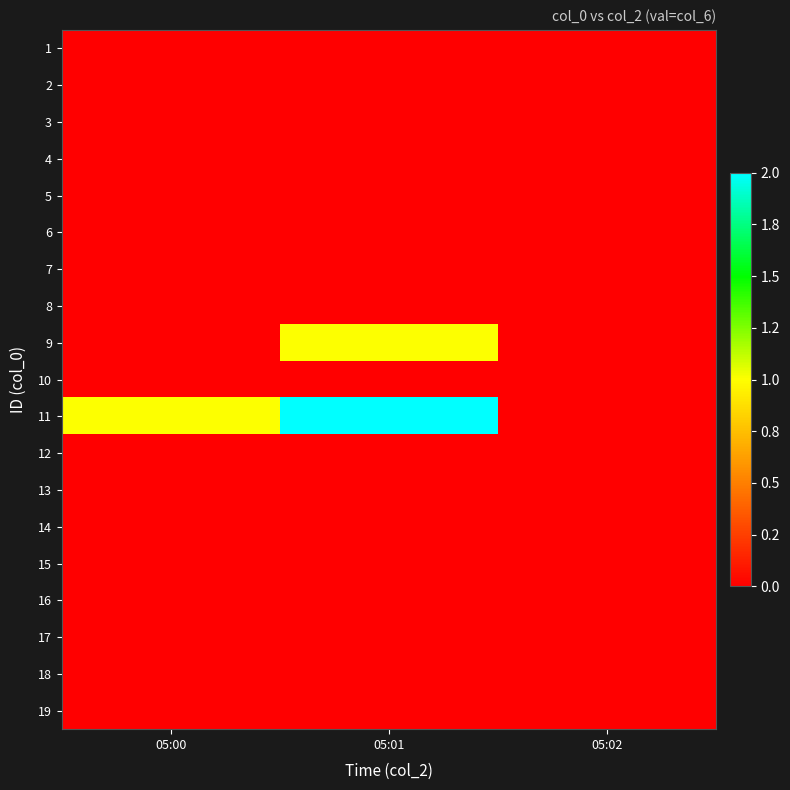

At 05:00, list the series in order from largest to smallest.

11, 1, 2, 3, 4, 5, 6, 7, 8, 9, 10, 12, 13, 14, 15, 16, 17, 18, 19